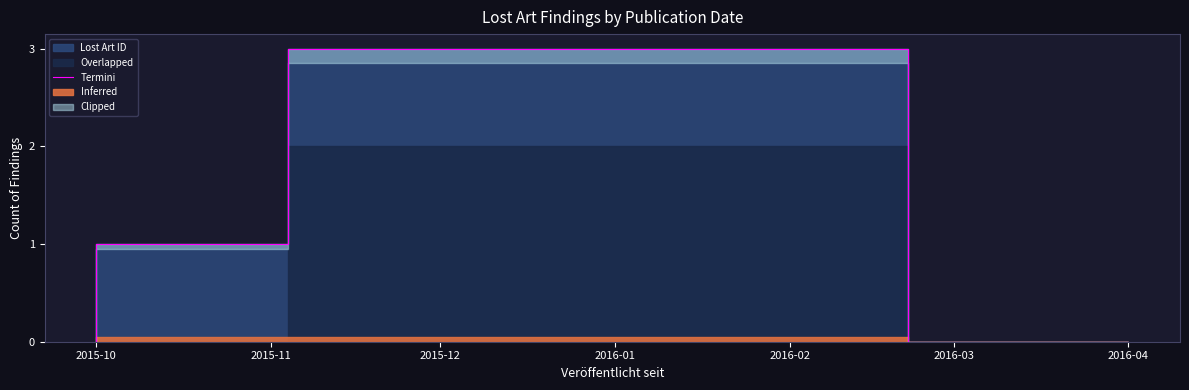

True or false: the data has more than 2 interior local peaks.

False